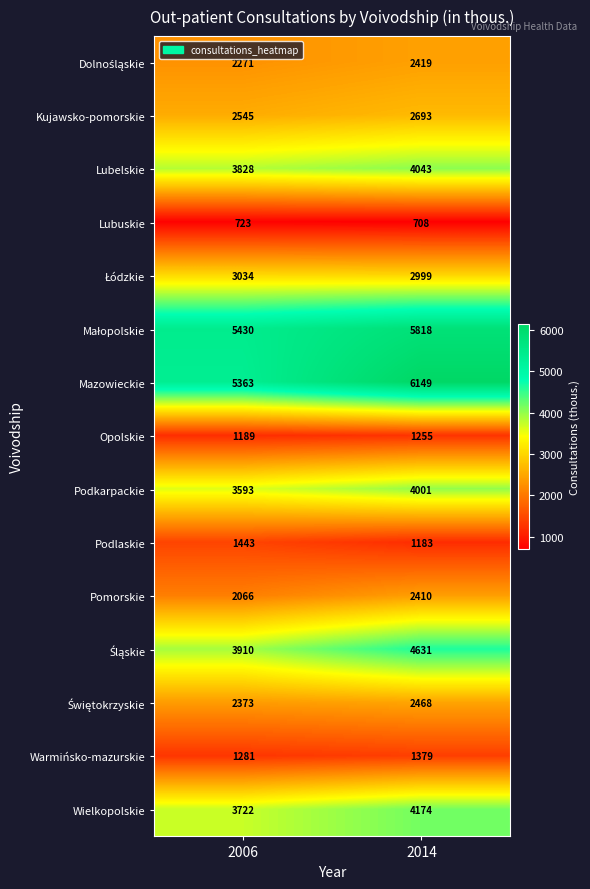

Which series has the widest spread of values?

Mazowieckie